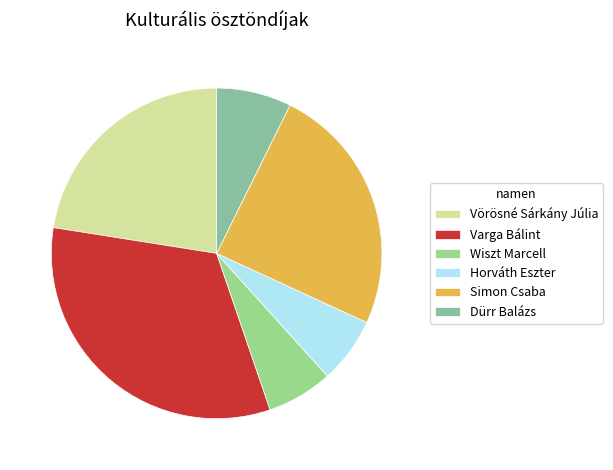

How many slices are in this pie chart?

6